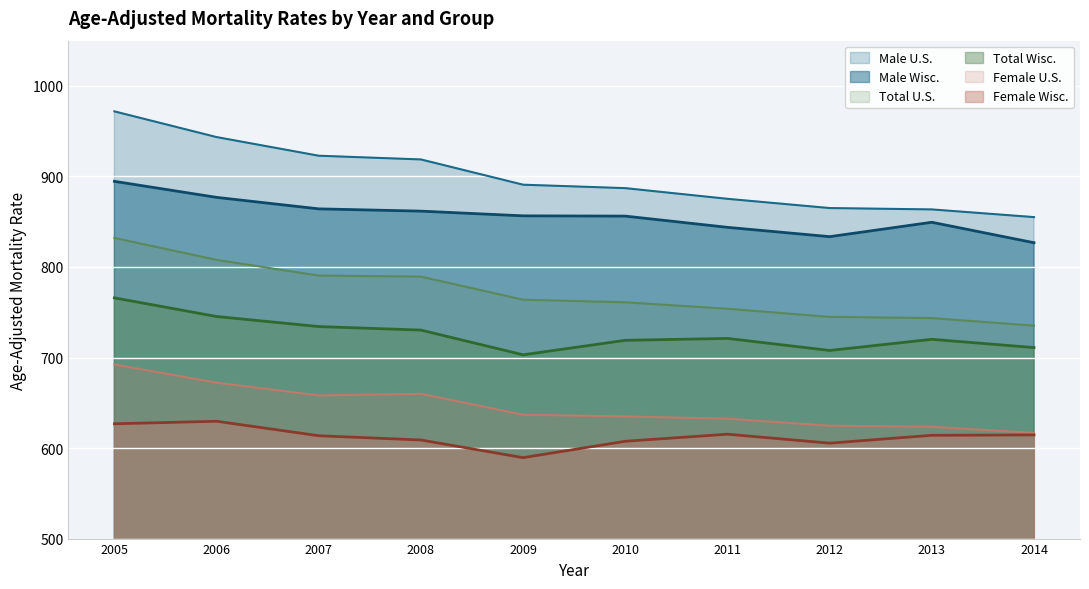

At how many categories does at least one series exceed 638?

10